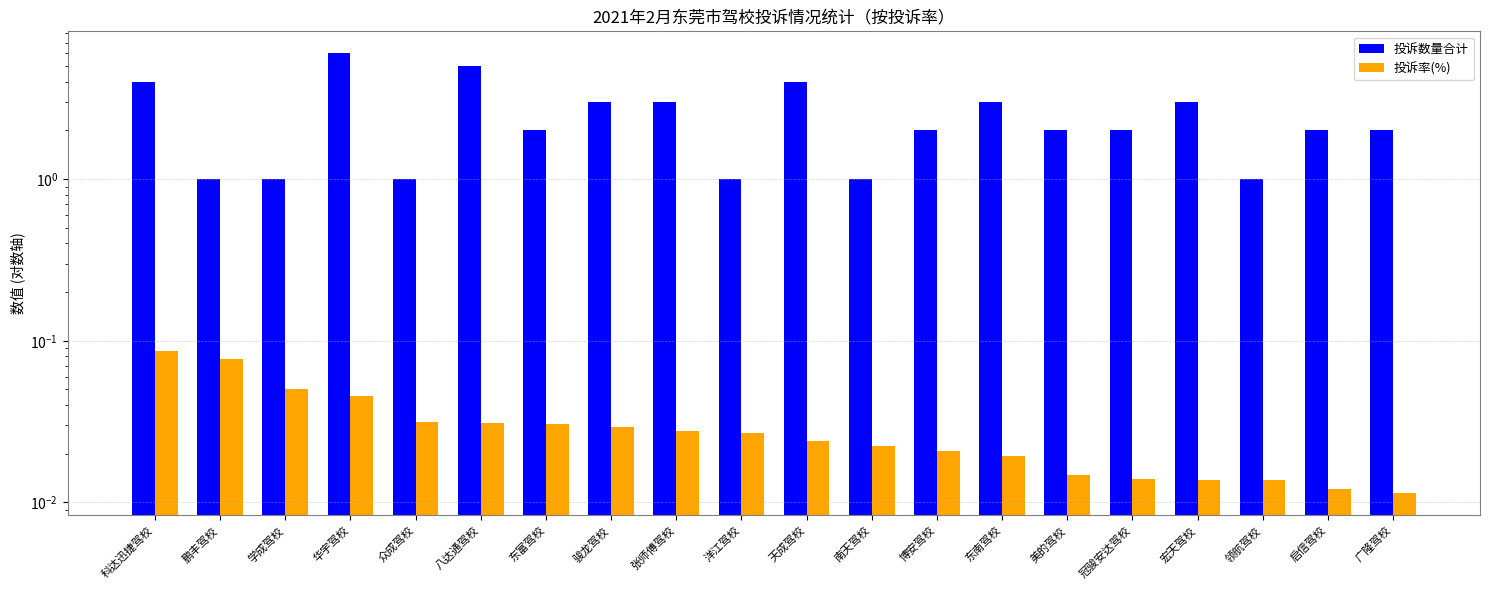

Reading left to right, list all the values displayed in this chart.

投诉数量合计: 4.0	1.0	1.0	6.0	1.0	5.0	2.0	3.0	3.0	1.0	4.0	1.0	2.0	3.0	2.0	2.0	3.0	1.0	2.0	2.0
投诉率(%): 0.1	0.1	0.1	0.0	0.0	0.0	0.0	0.0	0.0	0.0	0.0	0.0	0.0	0.0	0.0	0.0	0.0	0.0	0.0	0.0